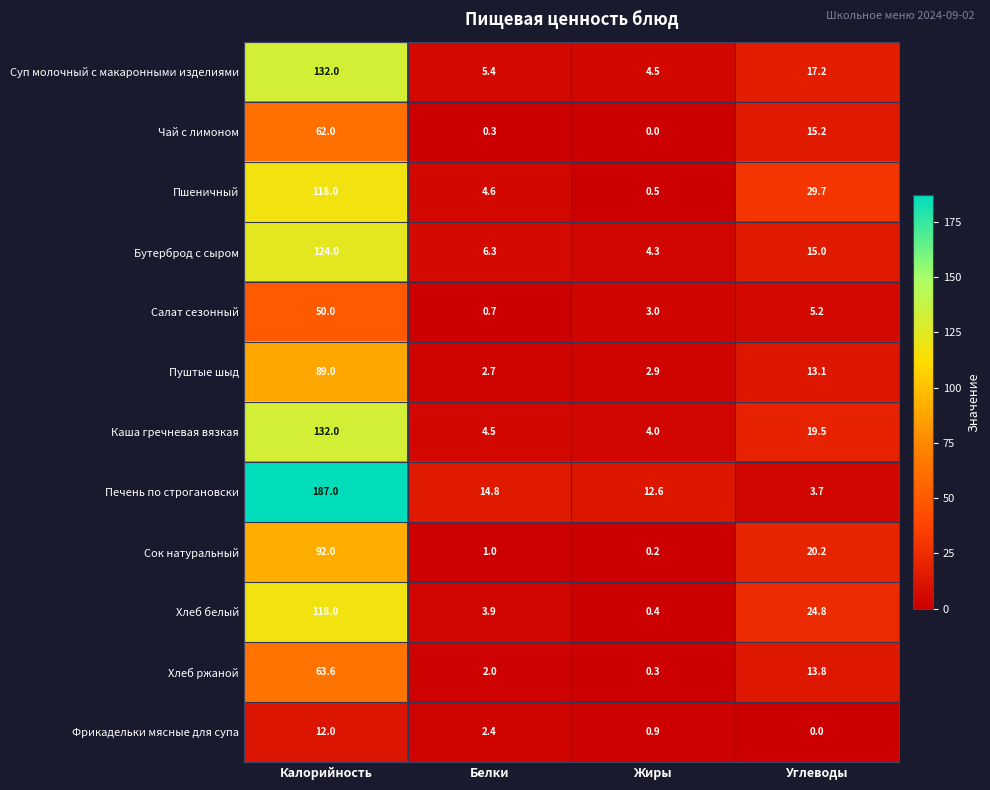

List the labels in order of Каша гречневая вязкая value, smallest first.

Жиры, Белки, Углеводы, Калорийность